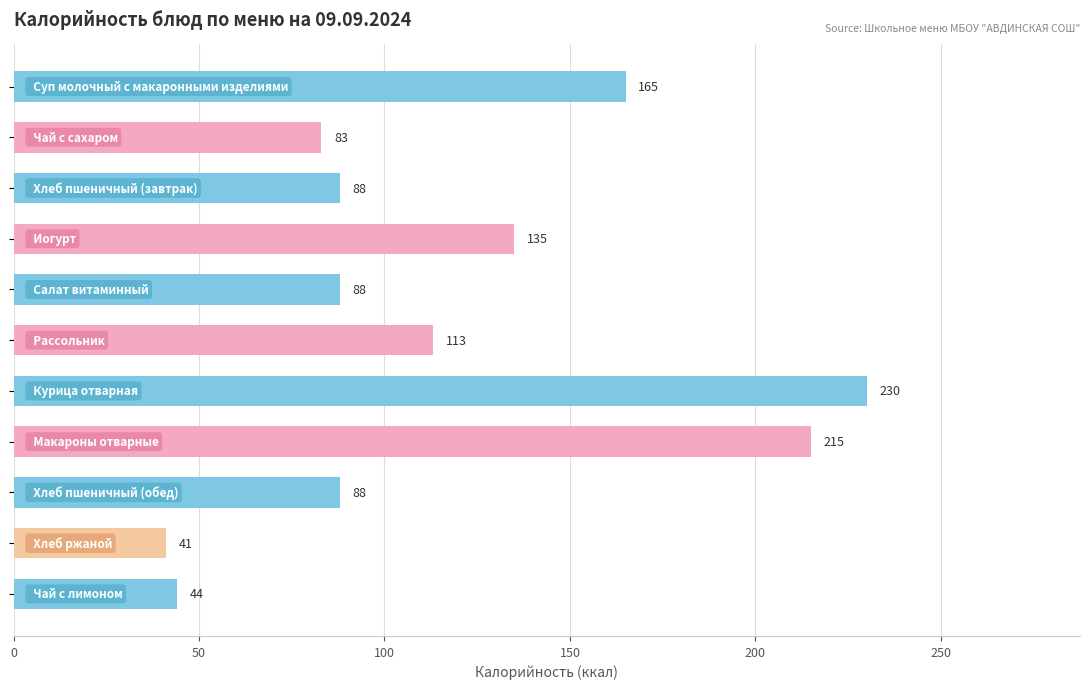

What is the average value?

117